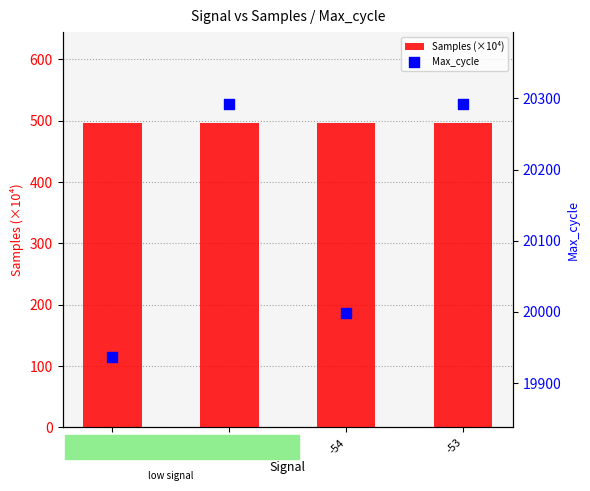

Which series has the largest total across all categories?

Max_cycle